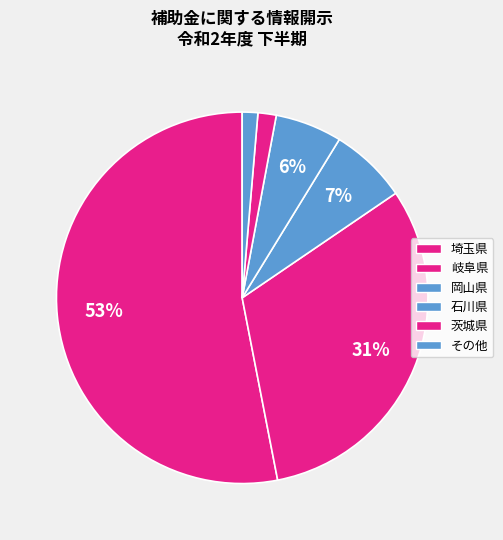

How many segments does this pie chart have?

6